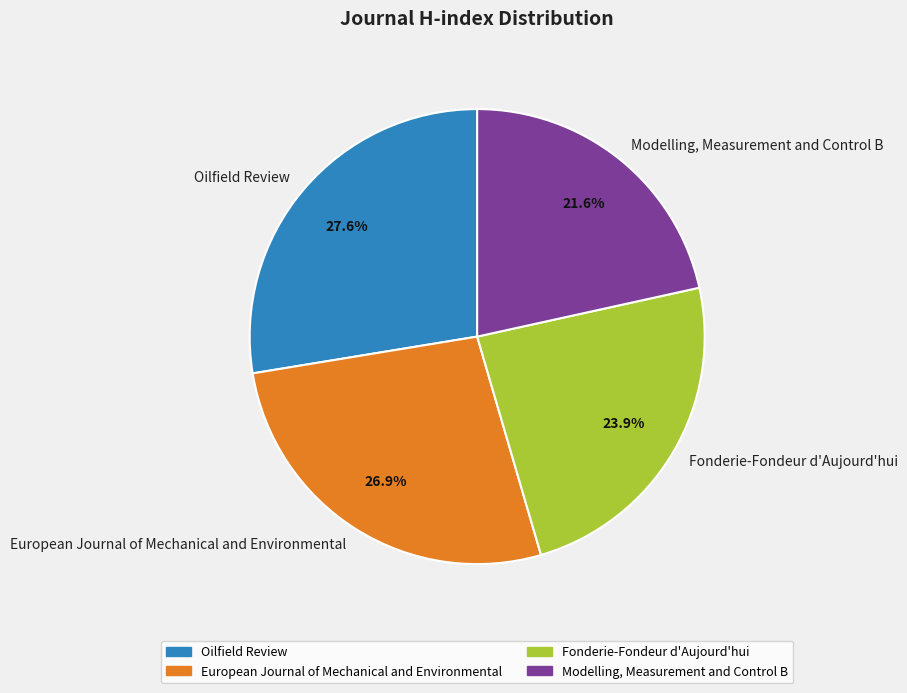

Which has a higher value, Oilfield Review or European Journal of Mechanical and Environmental?

Oilfield Review